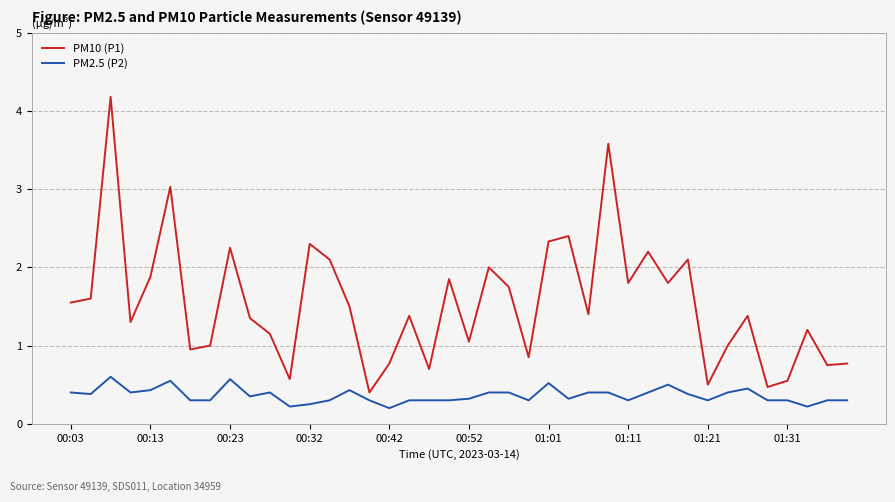

What is the minimum value shown in the chart?

0.2